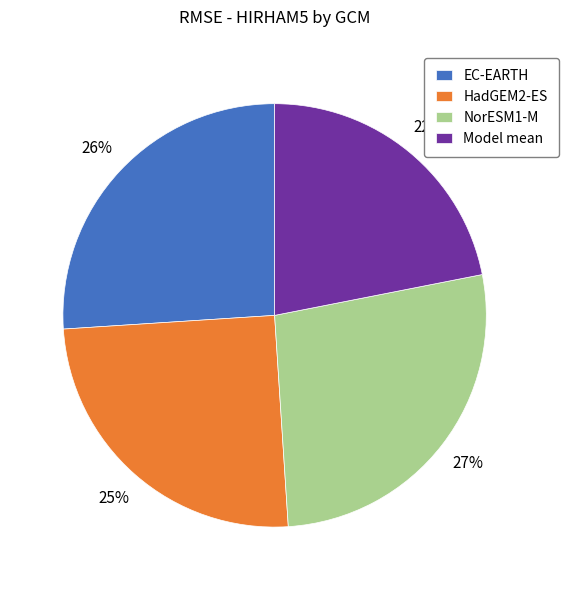

What is the largest slice in the pie chart?

NorESM1-M